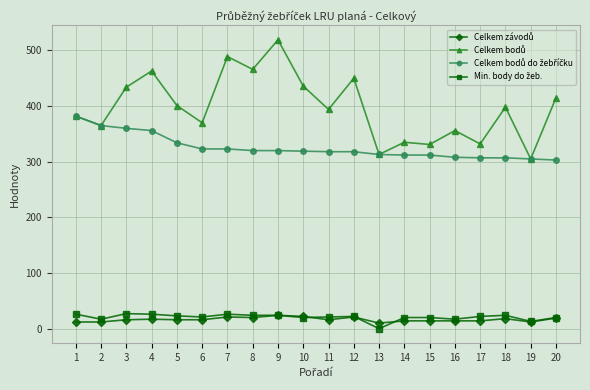

At how many categories does at least one series exceed 295?

20